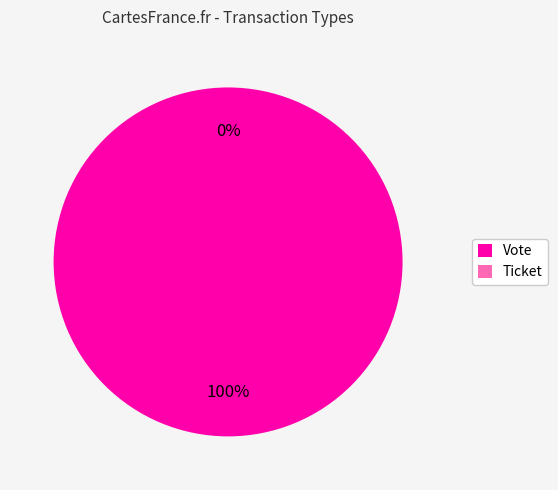

Is there a majority slice in this chart?

Yes